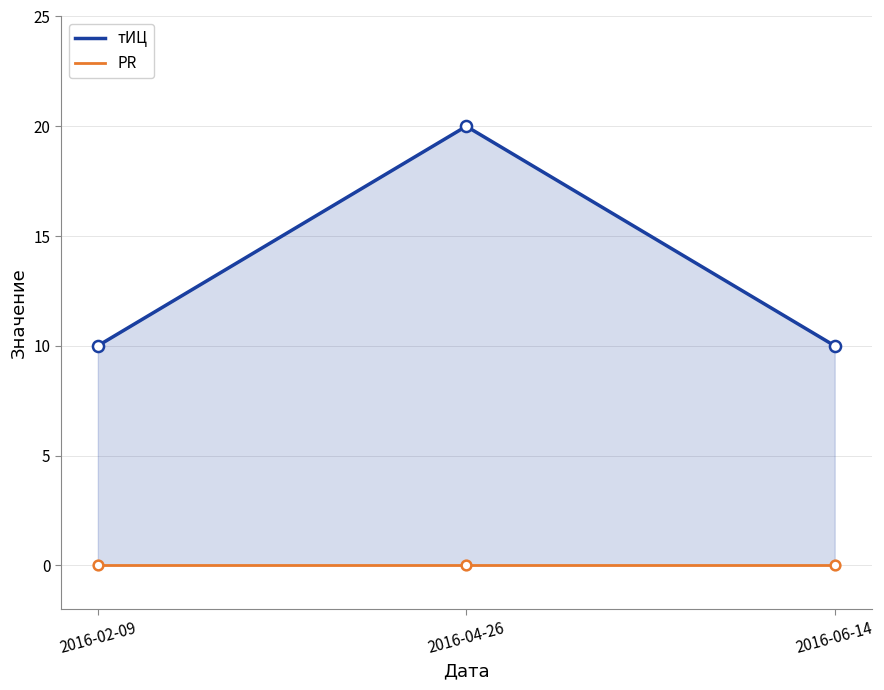

Which series changed the most between 2016-02-09 and 2016-04-26?

тИЦ